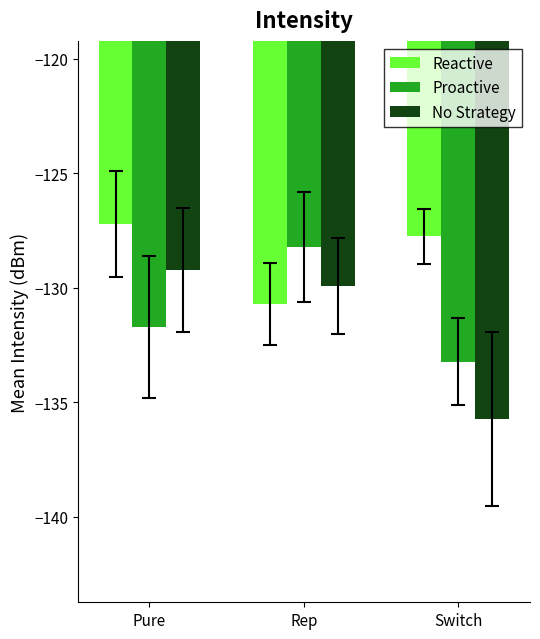

At which label does Proactive reach its minimum?

Switch